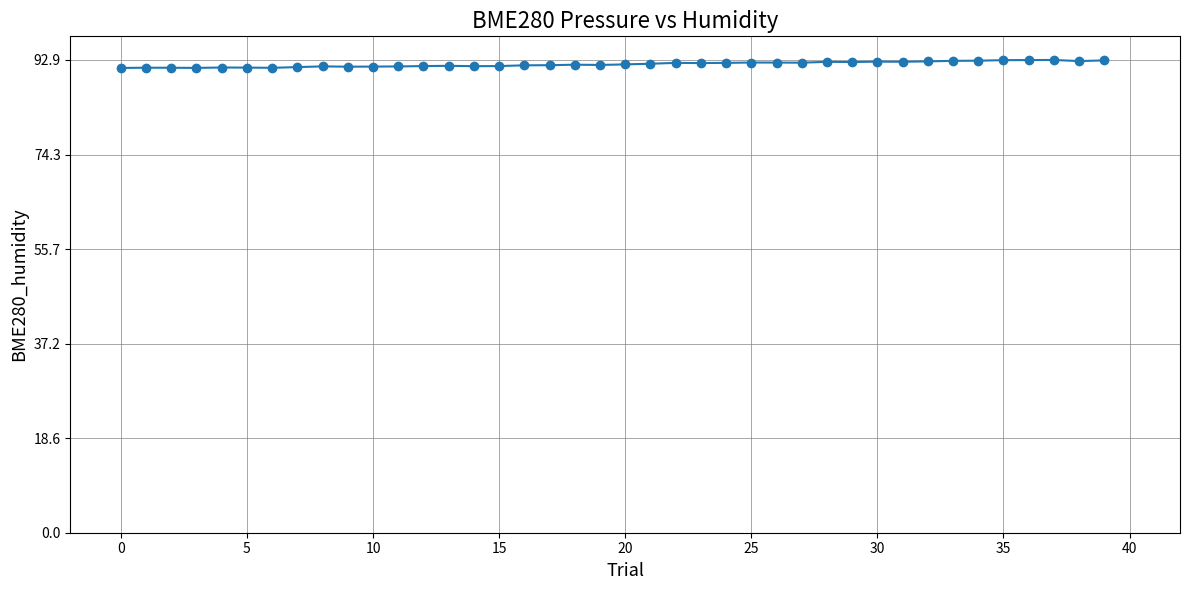

What is the average value?

92.1